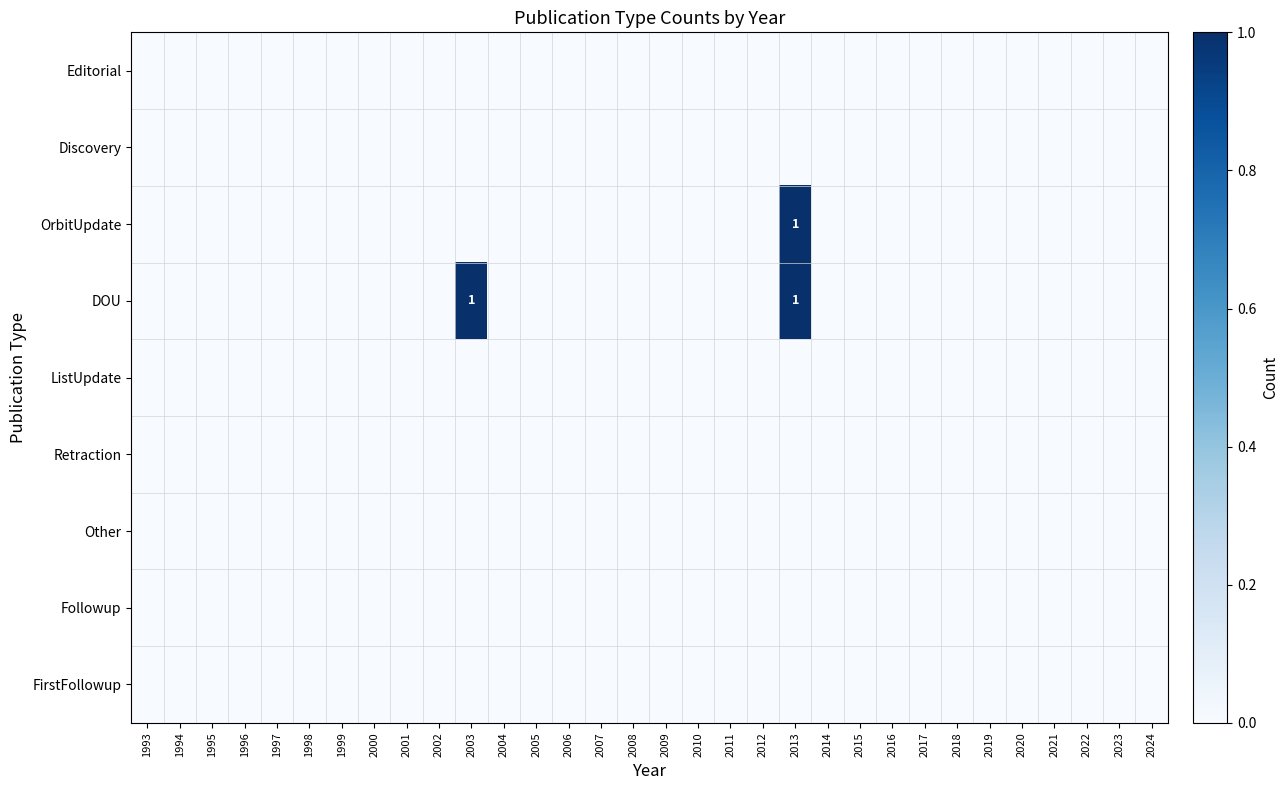

At how many categories does at least one series exceed 0?

2